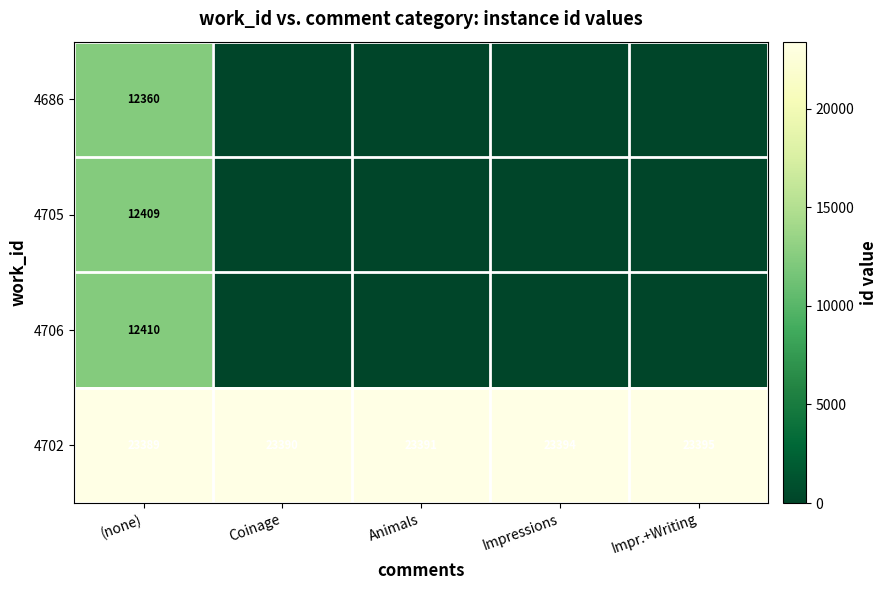

What is the highest value of the 4702 series?

23395